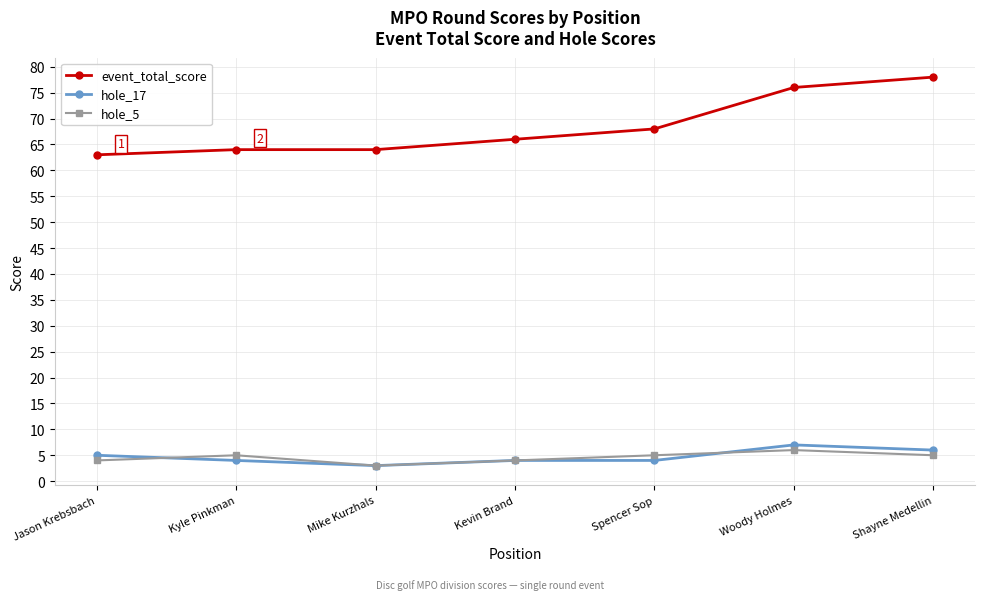

Which series has the widest spread of values?

event_total_score